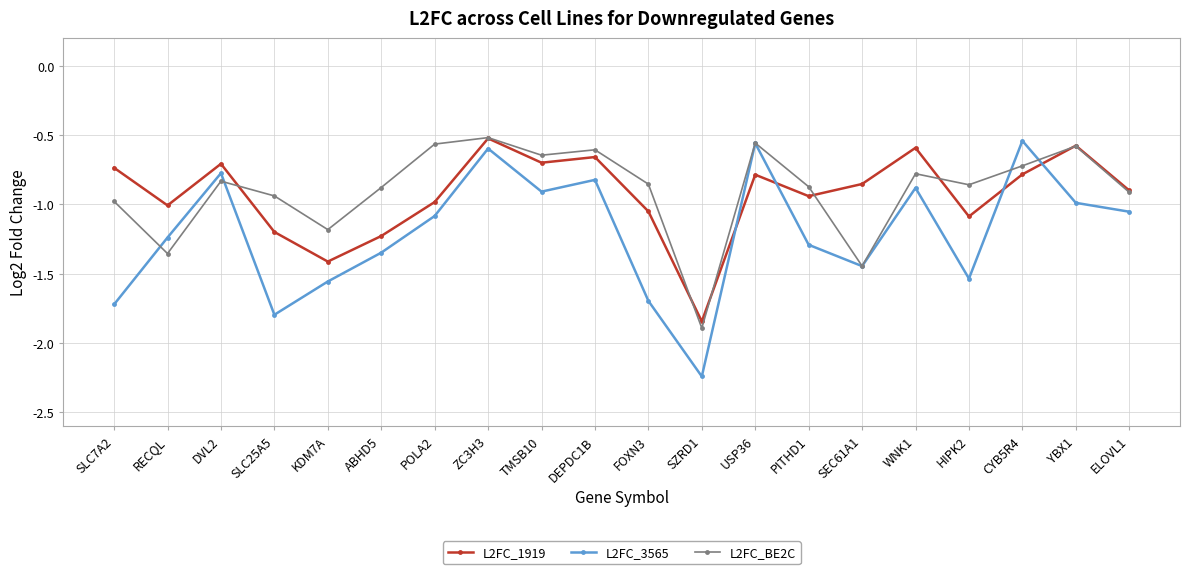

Between which two adjacent categories do L2FC_3565 and L2FC_1919 first intersect?

SZRD1 and USP36